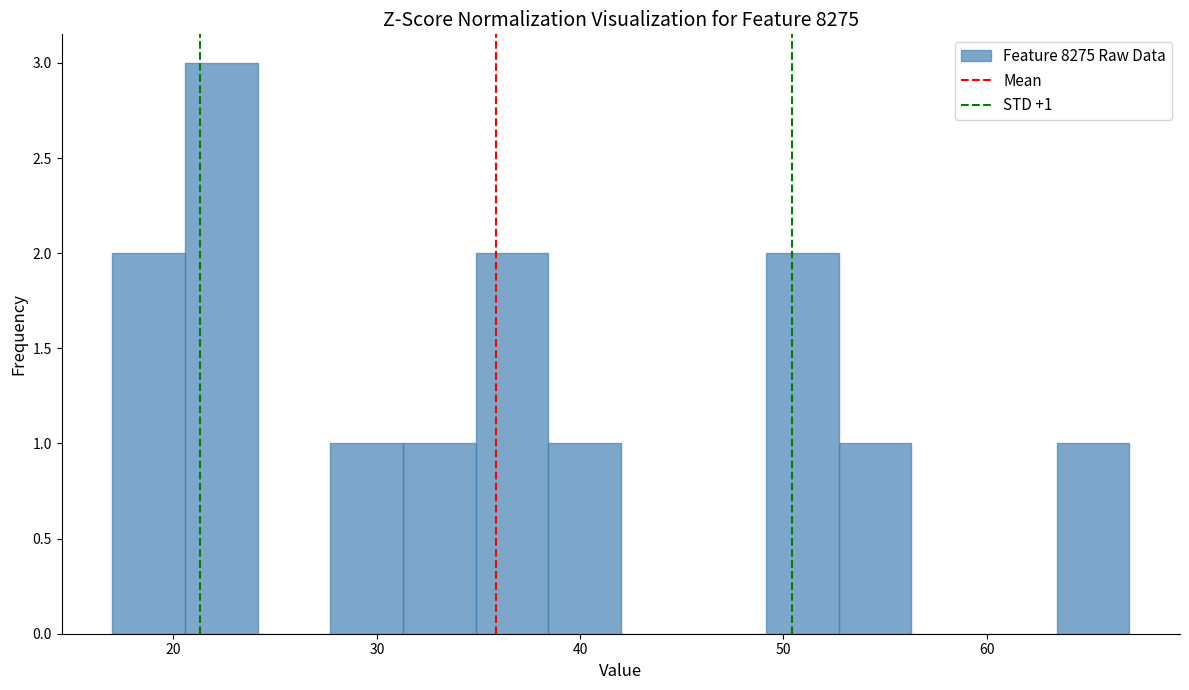

Around what value on the x-axis is the tallest bar? Give the approximate position of its centre, as read against the axis.

22